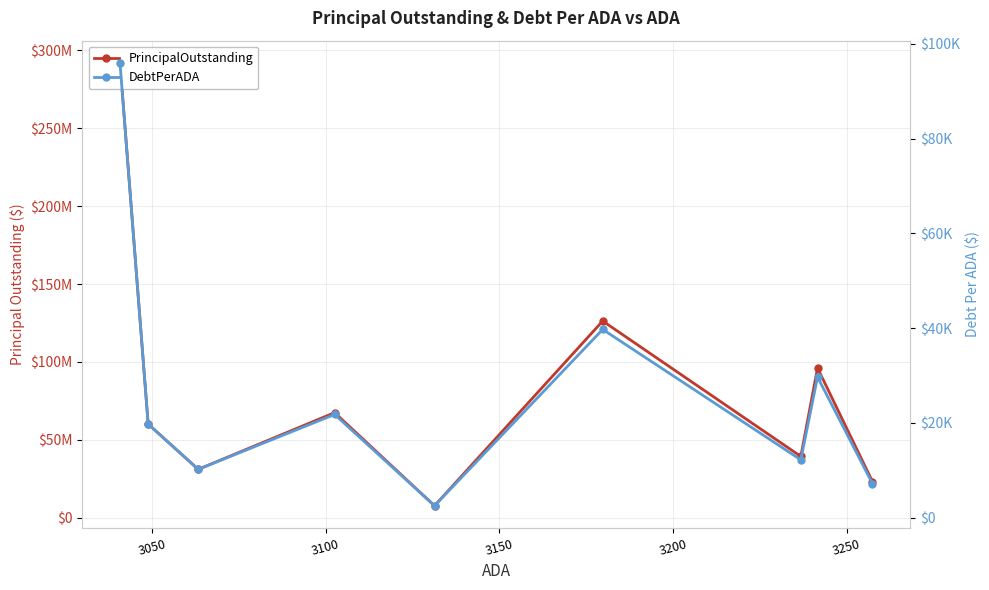

True or false: PrincipalOutstanding and DebtPerADA intersect in this chart.

False